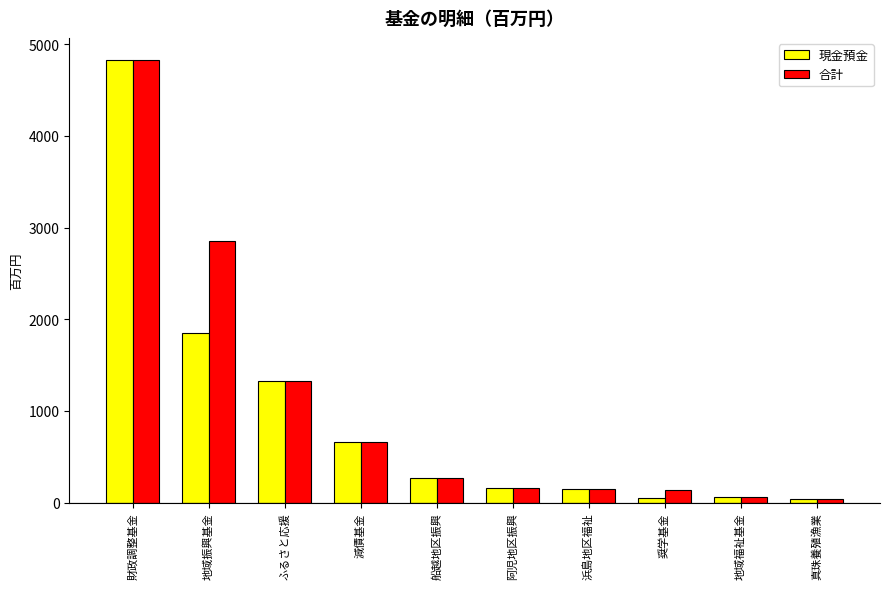

Between 地域振興基金 and 奨学基金, which series saw the biggest shift?

合計